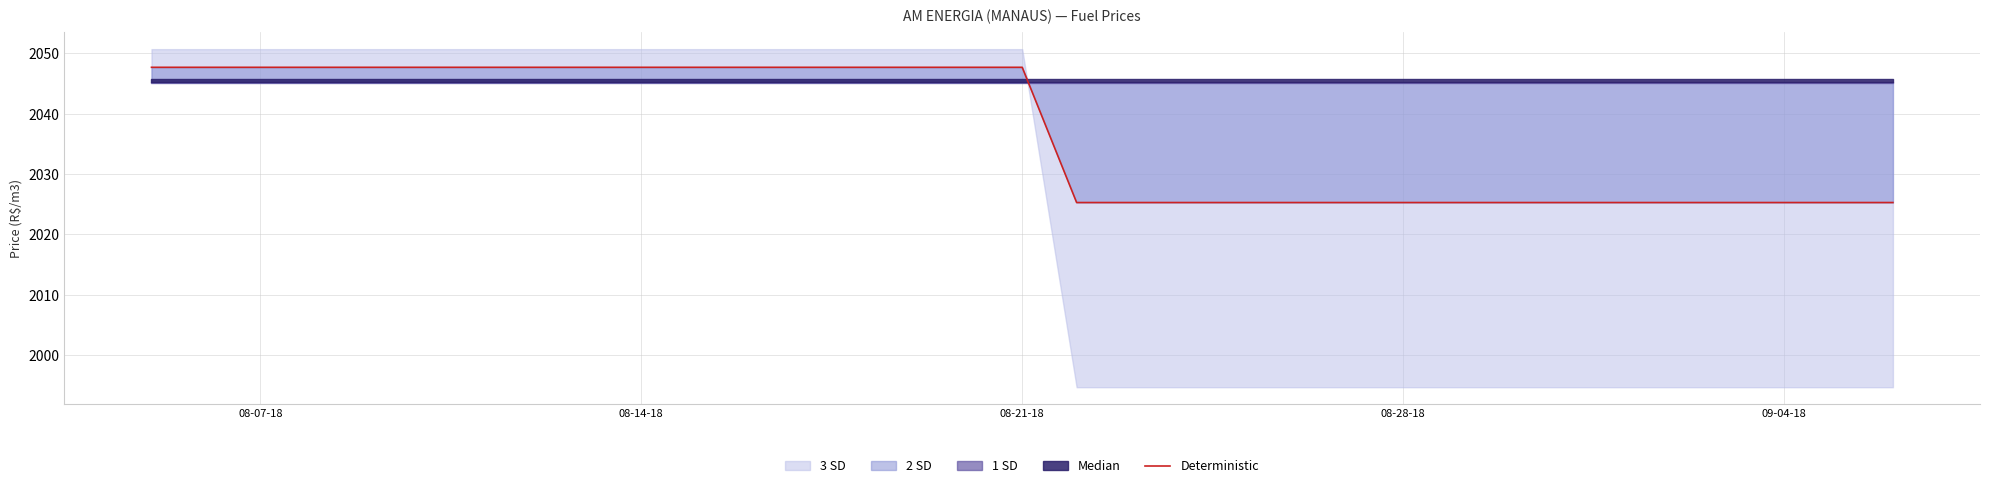

What is the difference between the second highest and second lowest values?

22.4